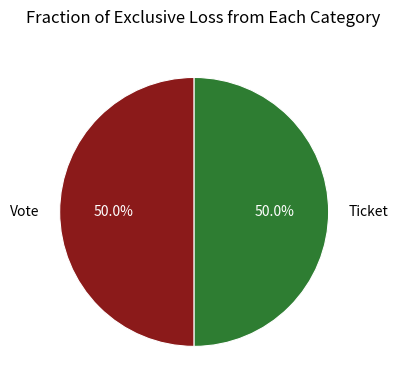

Count the number of slices in the pie.

2